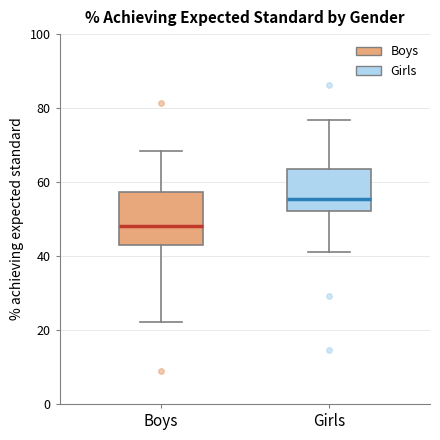

Comparing the boxes themselves (not the whiskers), which one is the tallest?

Boys